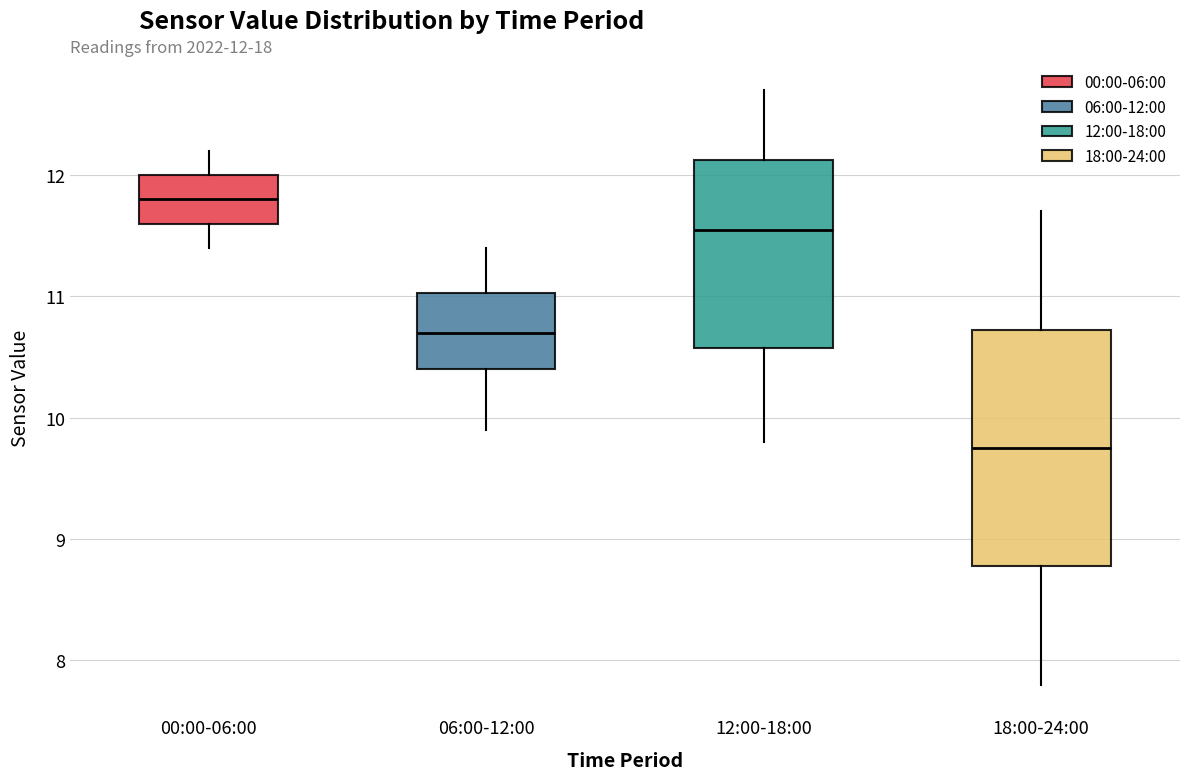

Which box has the lowest median line?

18:00-24:00